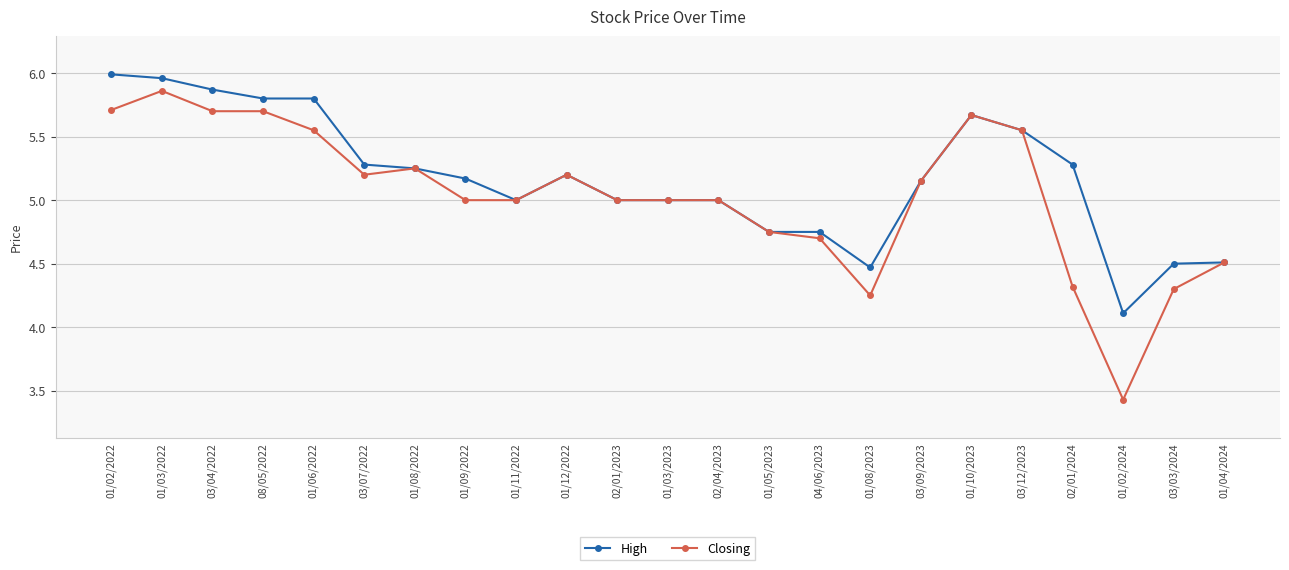

What is the lowest value of the High series?

4.1